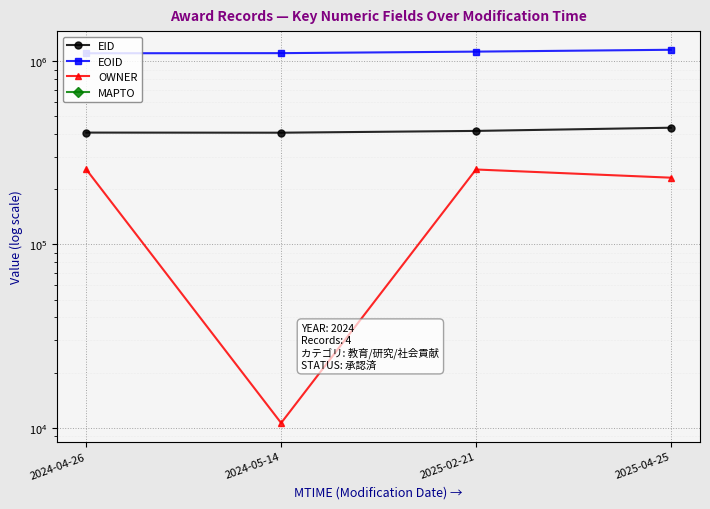

What is the total value across all series at 2025-02-21?

1800984